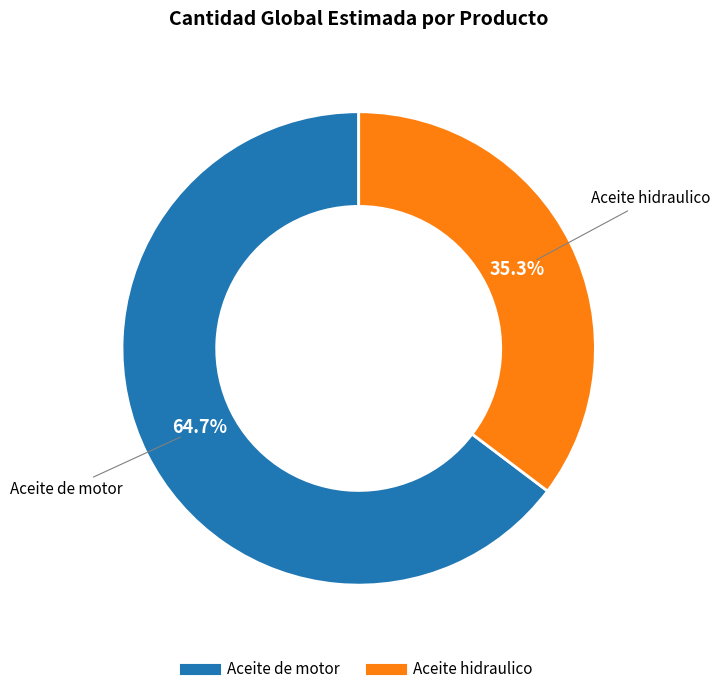

How many slices are in this pie chart?

2